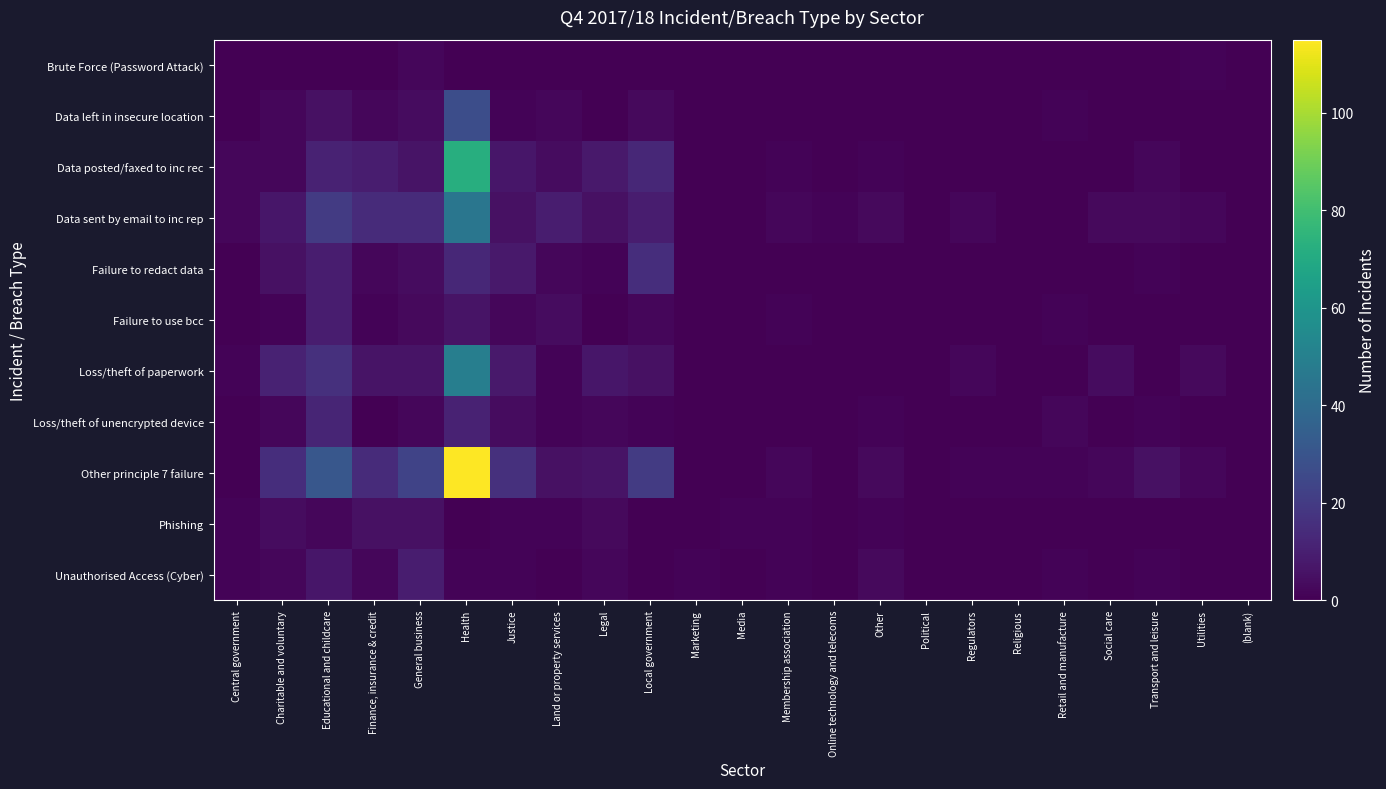

At which category does the chart reach its peak across all series?

Health